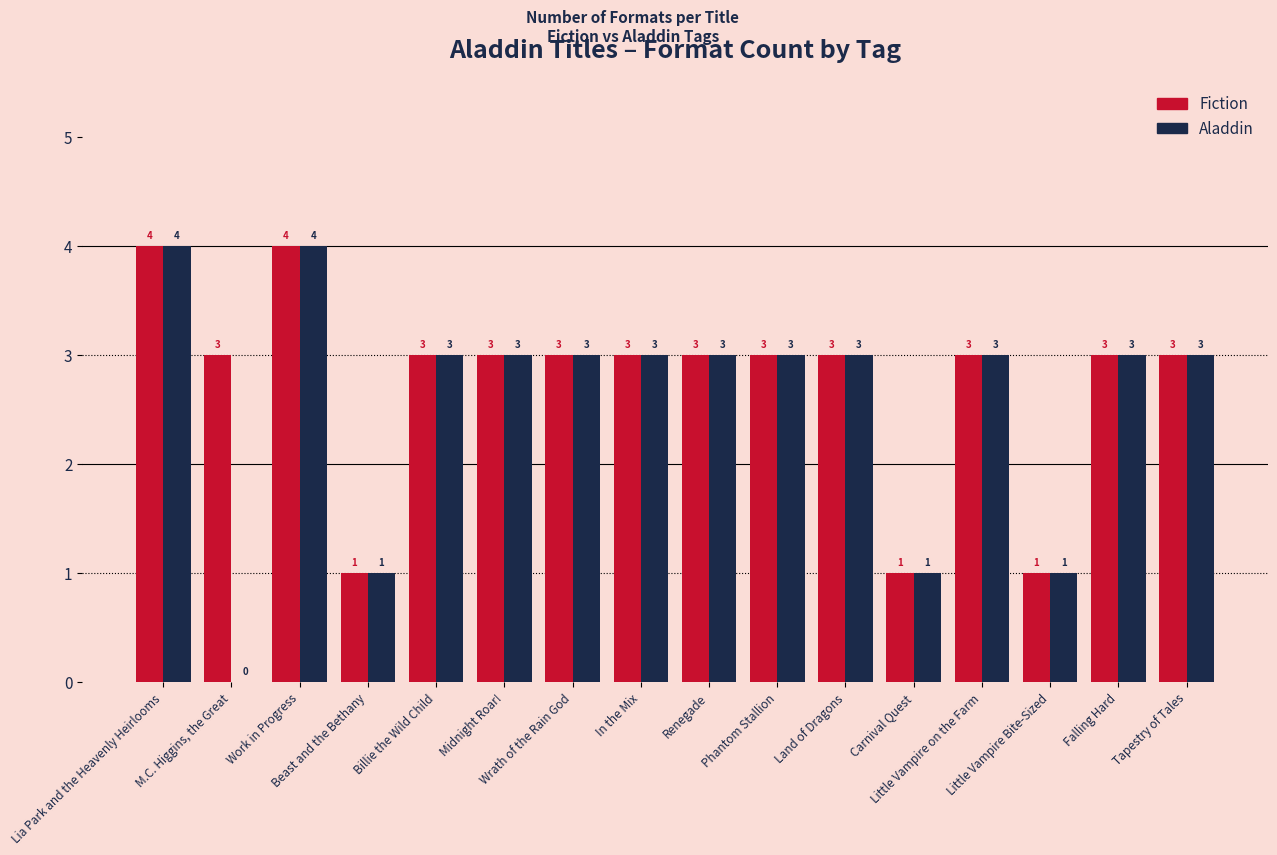

Which series has the largest total across all categories?

Fiction